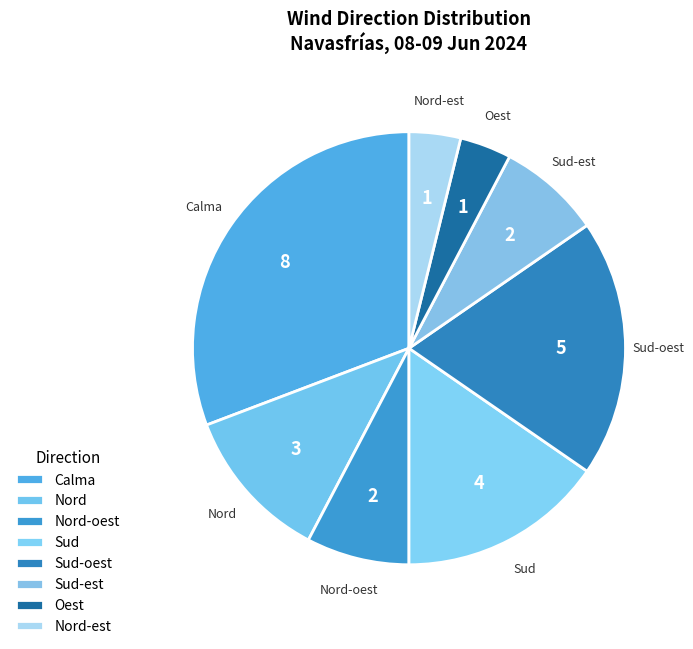

Count the number of slices in the pie.

8